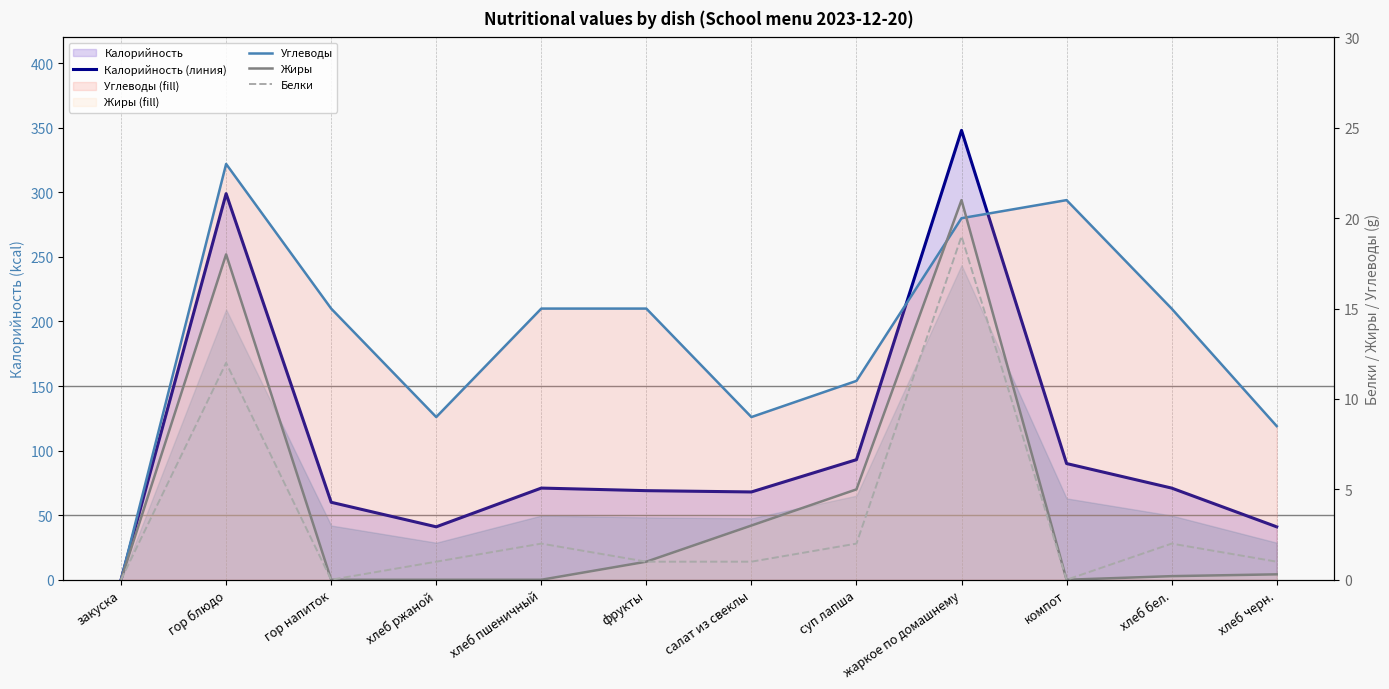

At how many categories does at least one series exceed 119?

2